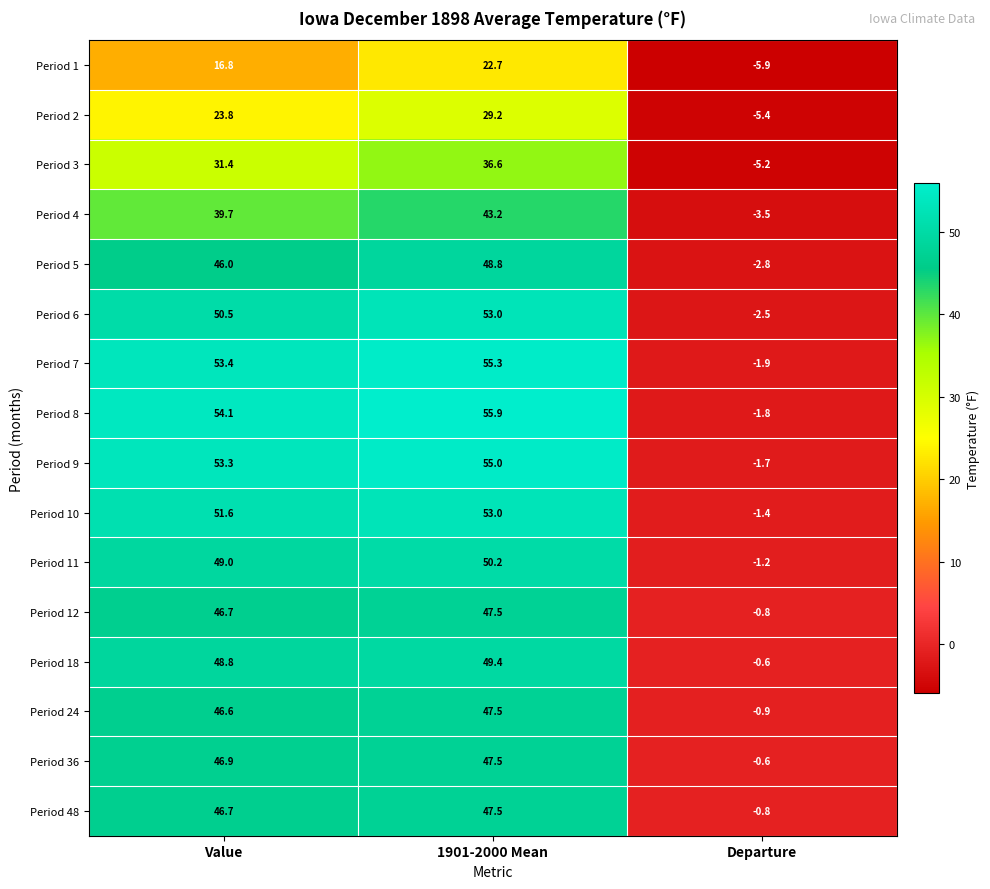

Is it true that Period 48 equals 14.8 at Value?

False